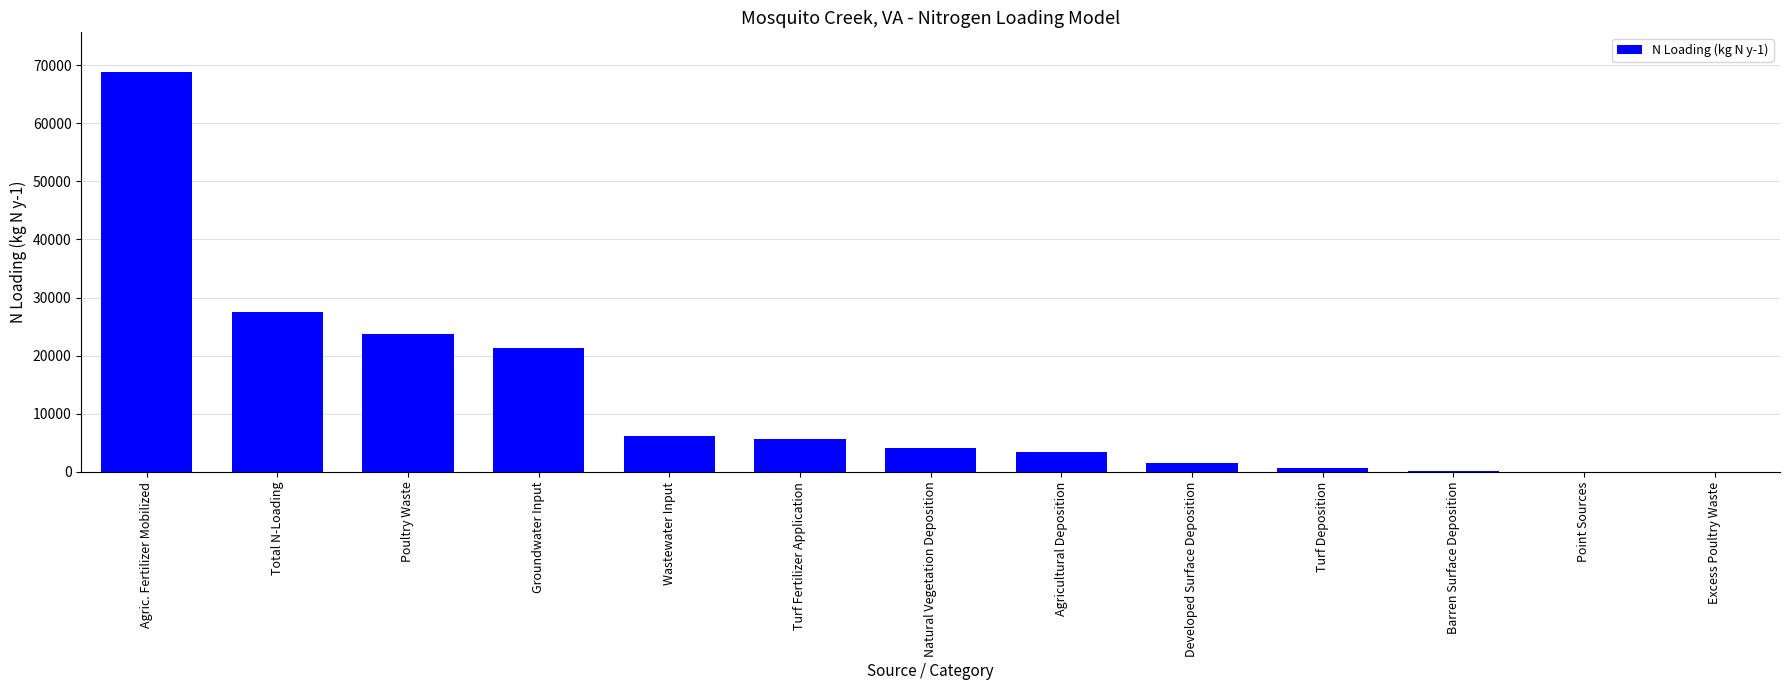

Between Barren Surface Deposition and Natural Vegetation Deposition, which is larger?

Natural Vegetation Deposition